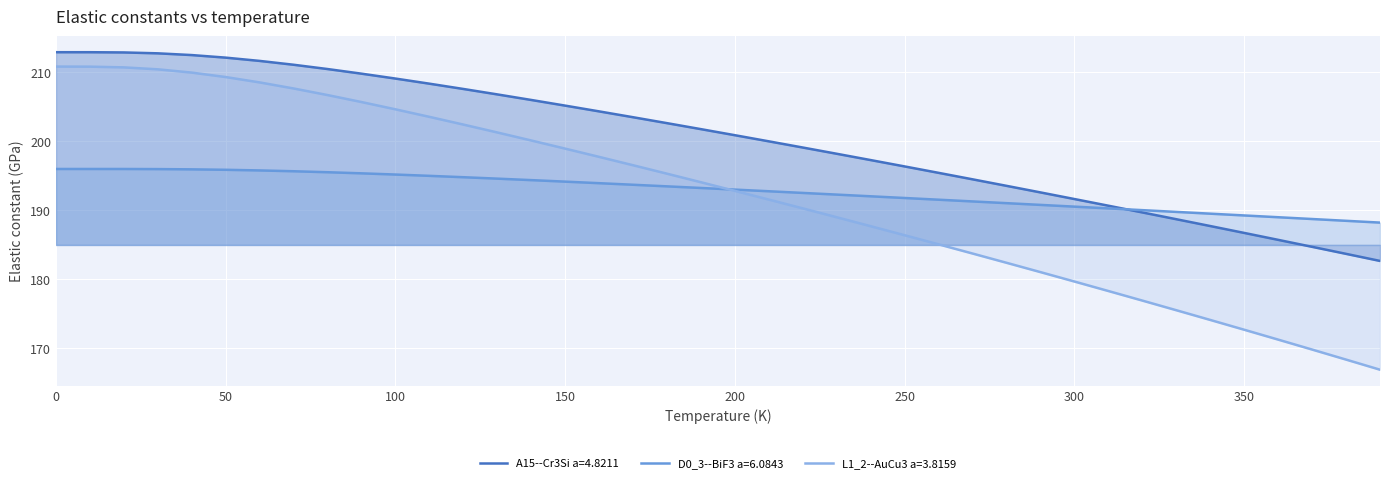

The value of A15--Cr3Si a=4.8211 at 260.0 is 195.4. True or false?

True